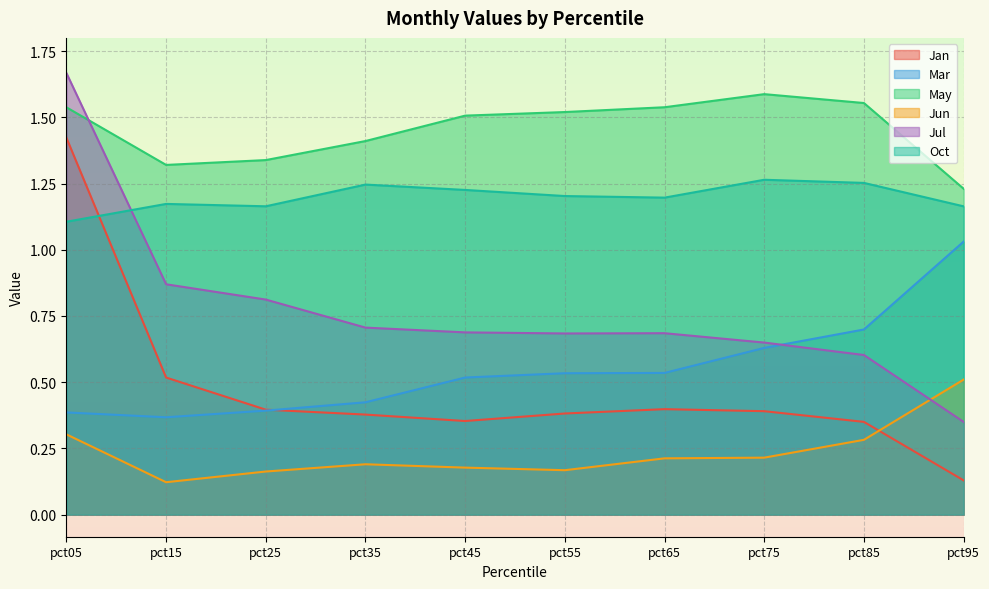

Which has a higher value, pct95 or pct45?

pct45